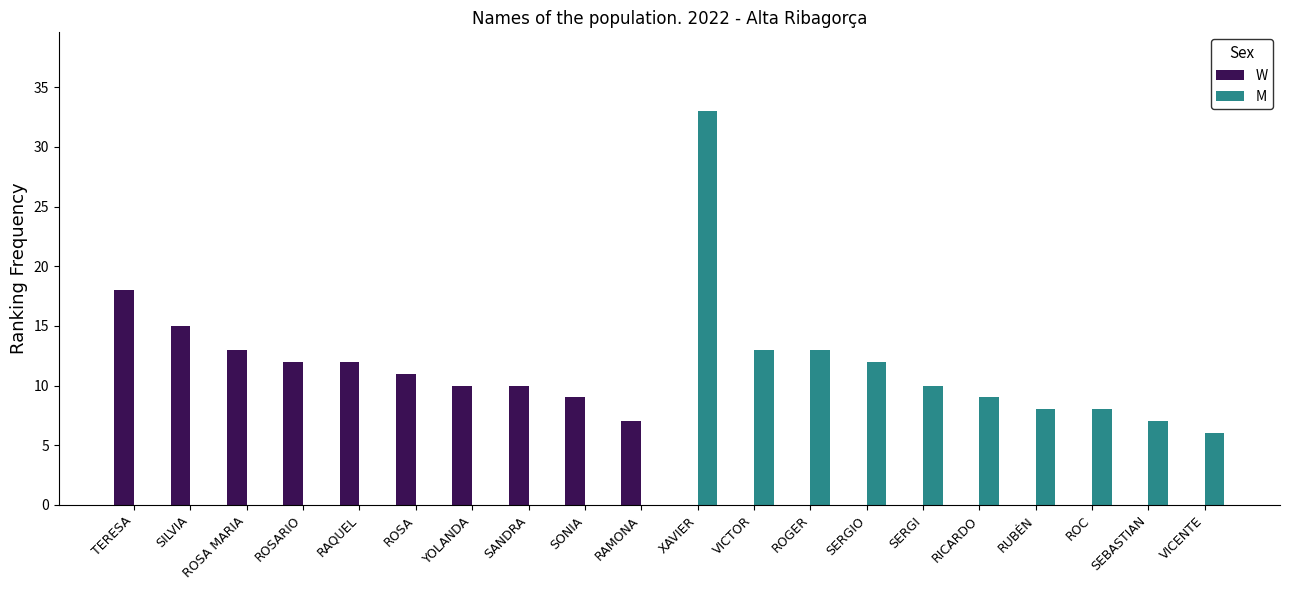

Reading left to right, list all the values displayed in this chart.

W: TERESA=18	SILVIA=15	ROSA MARIA=13	ROSARIO=12	RAQUEL=12	ROSA=11	YOLANDA=10	SANDRA=10	SONIA=9	RAMONA=7	XAVIER=0	VICTOR=0	ROGER=0	SERGIO=0	SERGI=0	RICARDO=0	RUBÉN=0	ROC=0	SEBASTIAN=0	VICENTE=0
M: TERESA=0	SILVIA=0	ROSA MARIA=0	ROSARIO=0	RAQUEL=0	ROSA=0	YOLANDA=0	SANDRA=0	SONIA=0	RAMONA=0	XAVIER=33	VICTOR=13	ROGER=13	SERGIO=12	SERGI=10	RICARDO=9	RUBÉN=8	ROC=8	SEBASTIAN=7	VICENTE=6